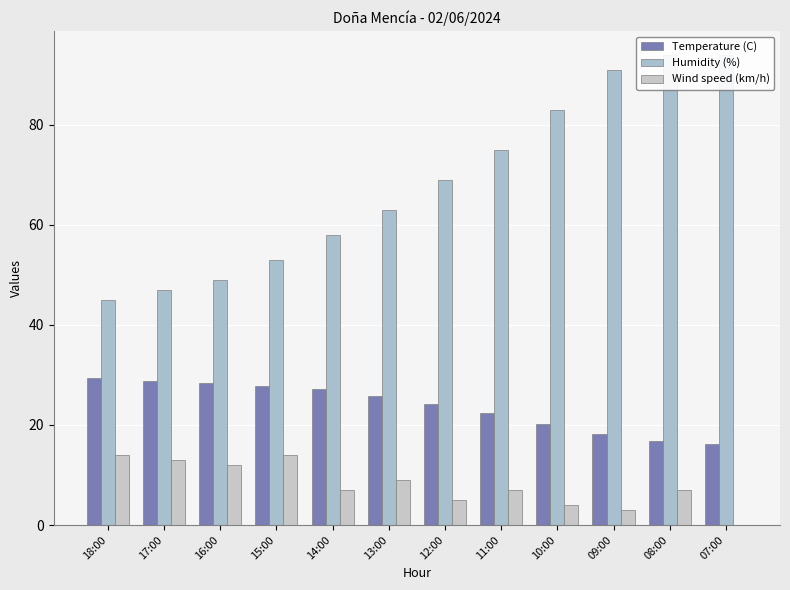

Which series changed the most between 18:00 and 07:00?

Humidity (%)